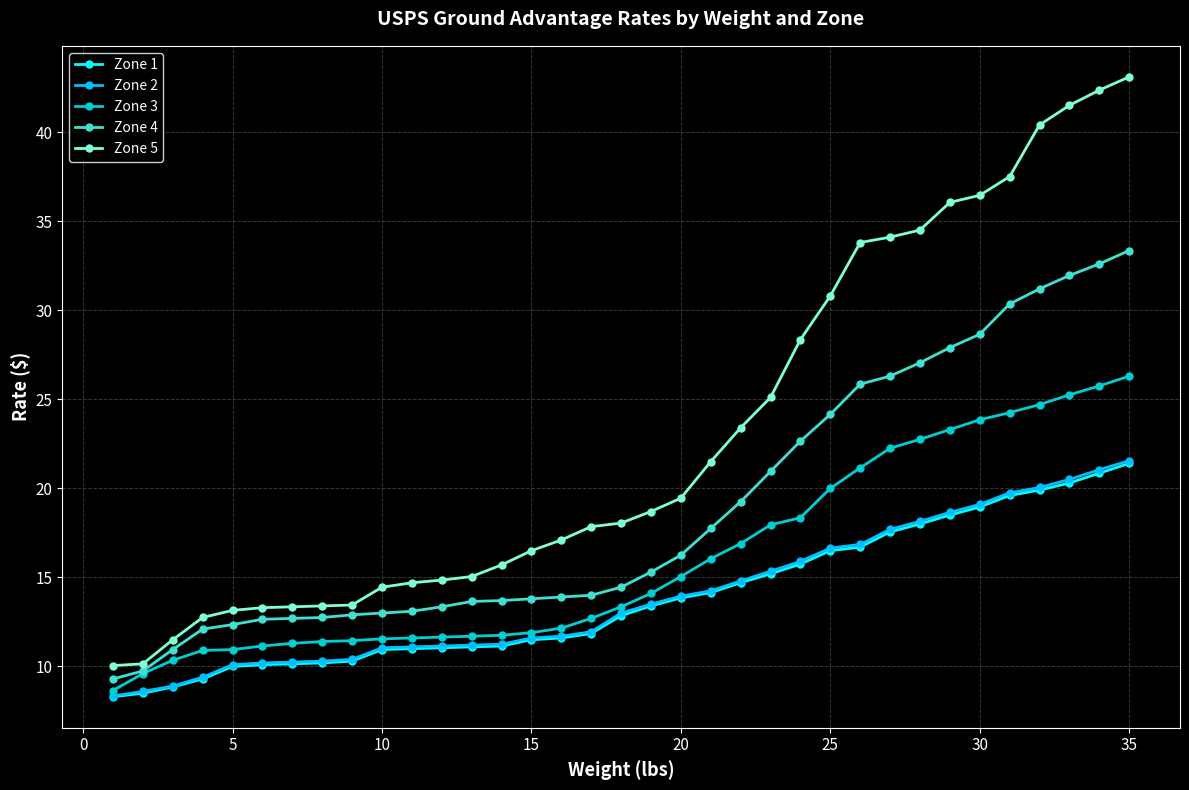

What is the average value of the Zone 3 series?

16.1